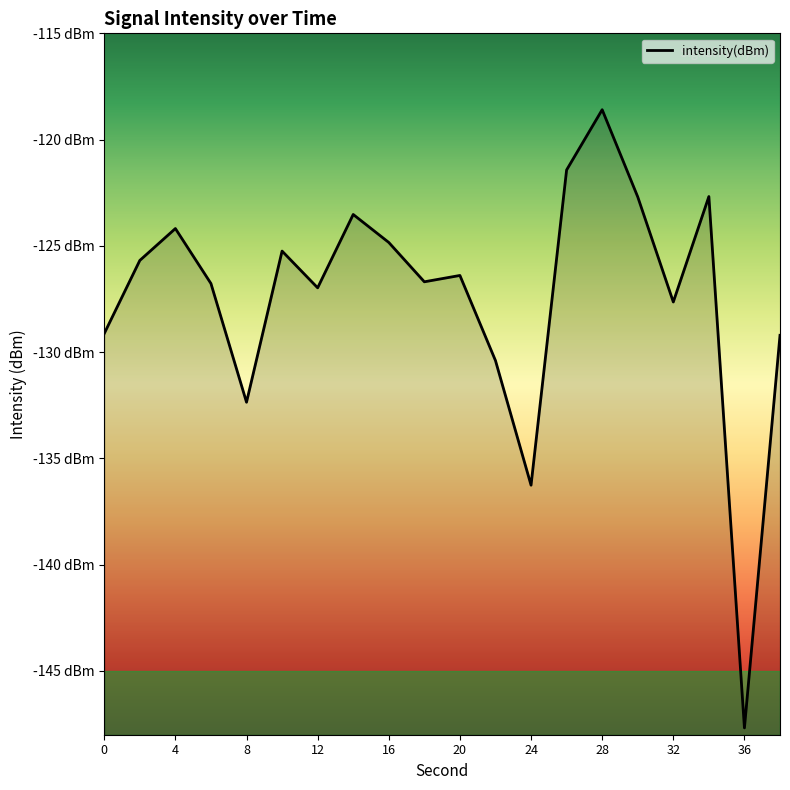

Reading left to right, list all the values displayed in this chart.

-129.1	-125.7	-124.2	-126.8	-132.4	-125.2	-127.0	-123.5	-124.8	-126.7	-126.4	-130.4	-136.3	-121.4	-118.6	-122.7	-127.6	-122.7	-147.7	-129.2